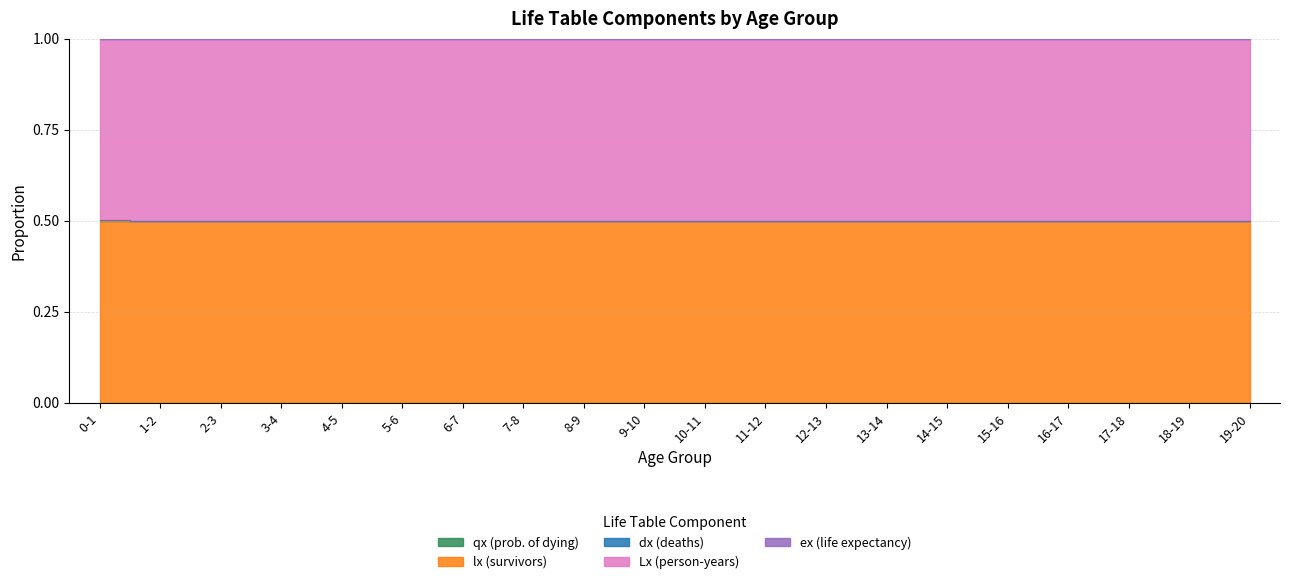

Between 6-7 and 8-9, which series saw the biggest shift?

ex (life expectancy)